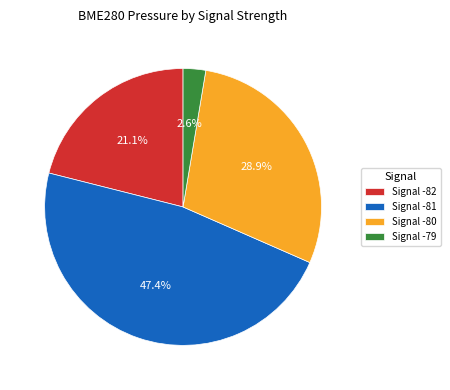

What is the largest slice in the pie chart?

Signal -81